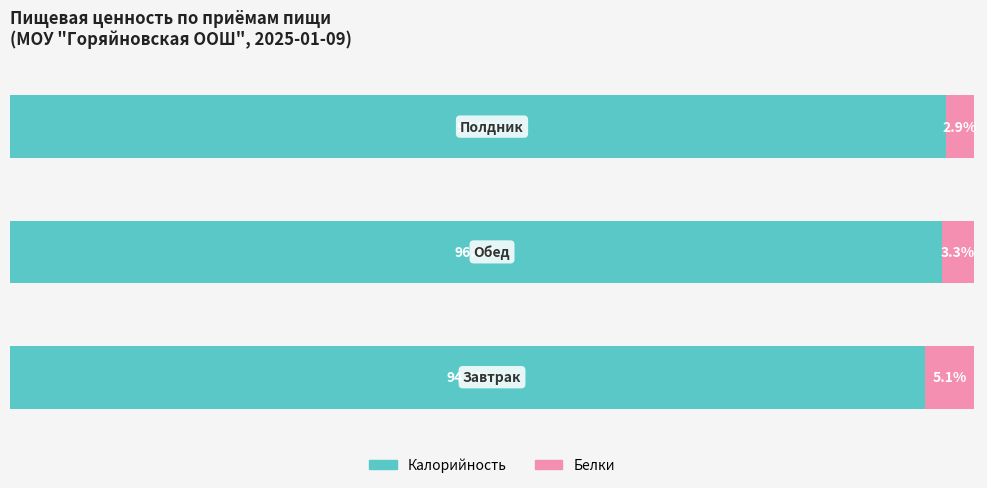

Rank the series by their average value, from highest to lowest.

Калорийность, Белки